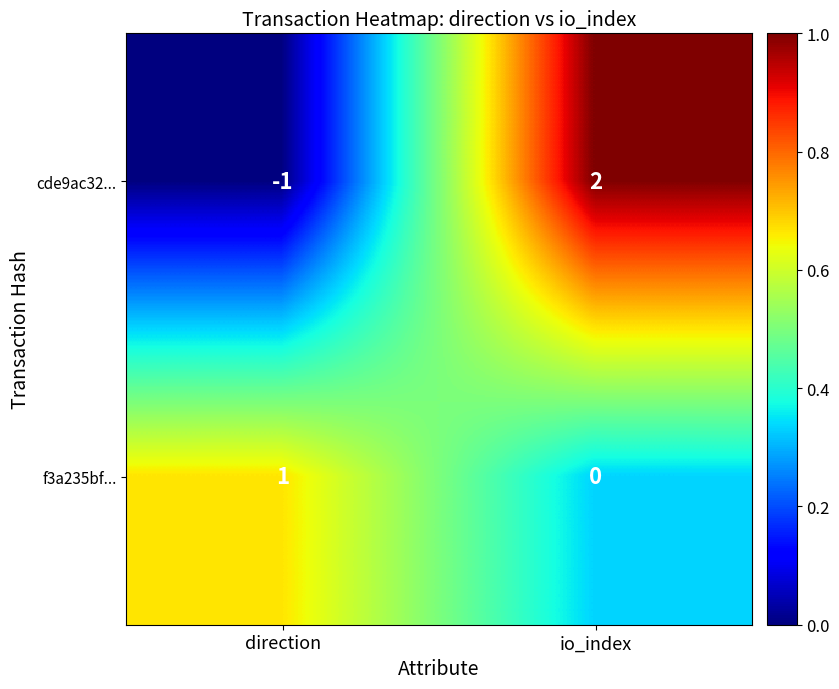

What is the greatest value displayed?

2